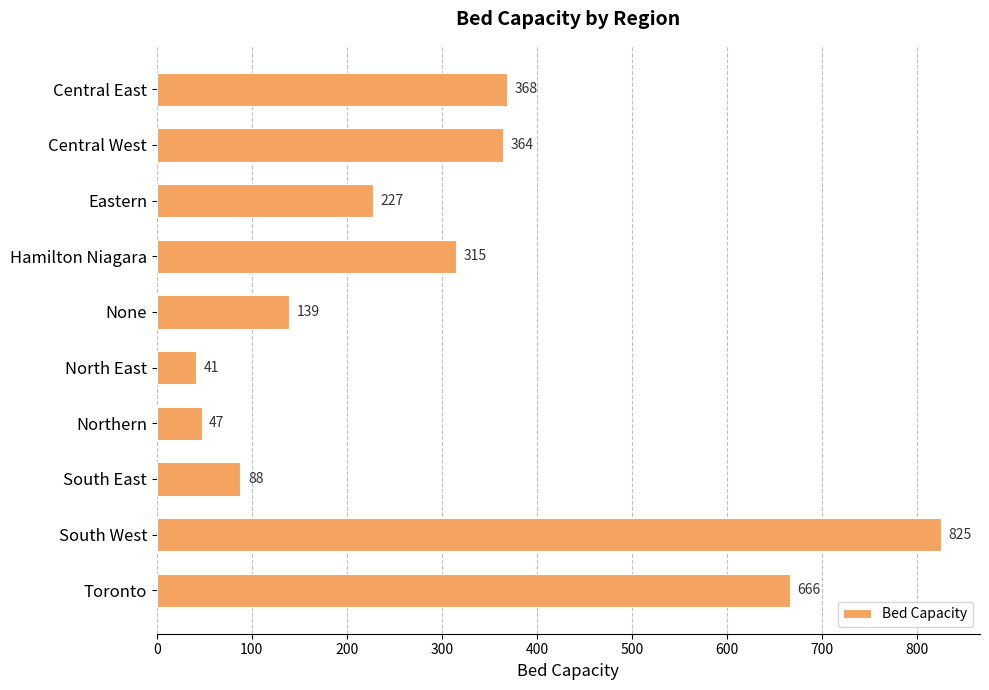

Does the chart contain stacked bars?

No